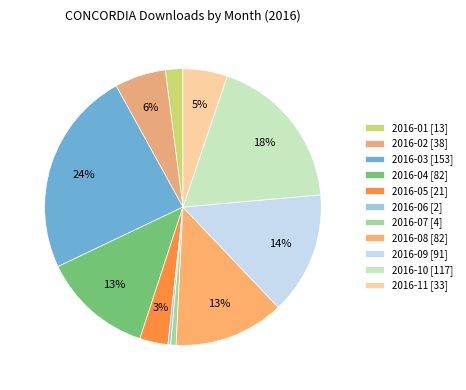

What percentage is the 2016-03 slice, to the nearest percent?

24%